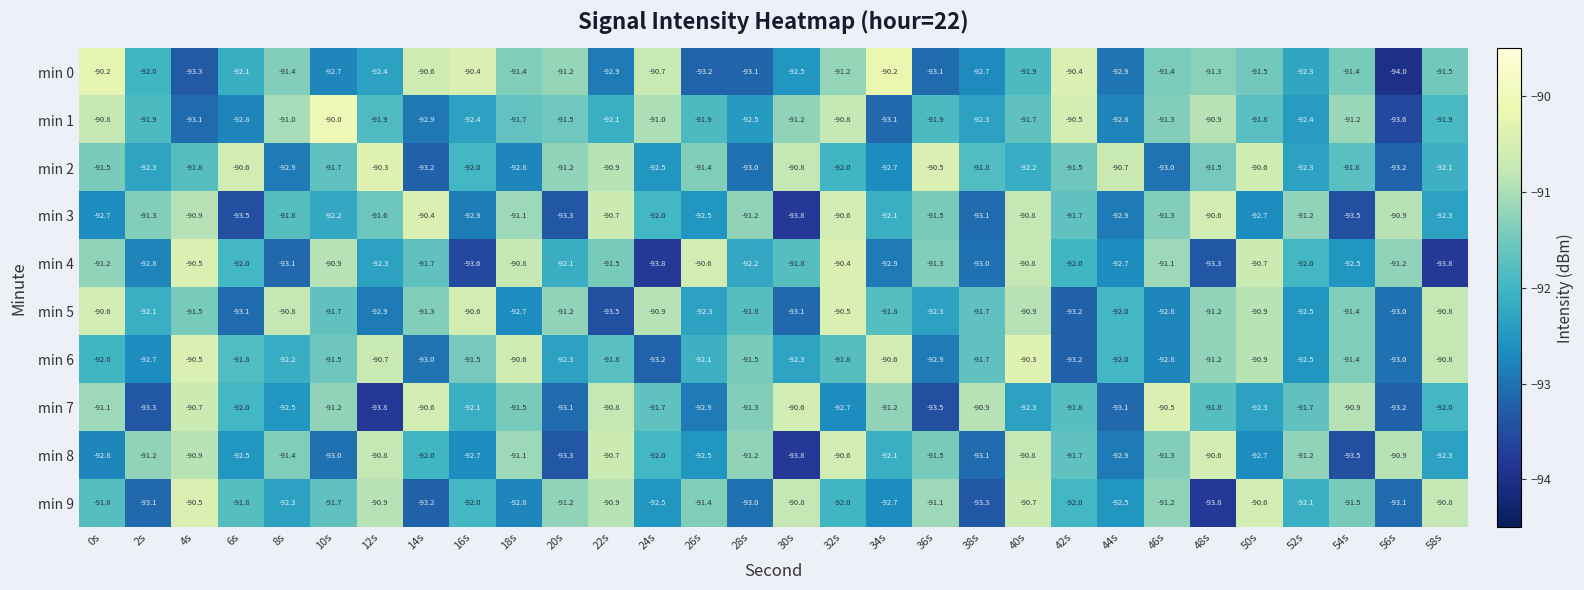

The min 7 series shows -142.7 at 18s. True or false?

False